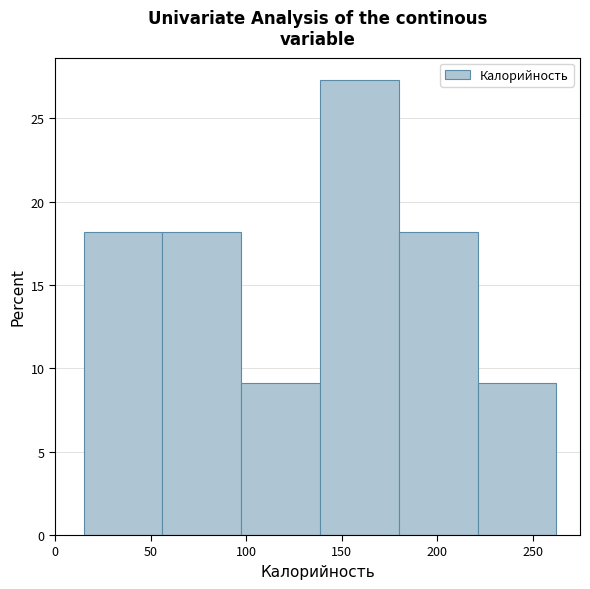

Reading left to right, list every bar in this chart as the range it spans on the x-axis followed by its height. Neither the bar edges nor the heights are printed on the chart, so give them approximately, as read against the axes.

15 to 55: 18.0
55 to 95: 18.0
95 to 140: 9.0
140 to 180: 27.5
180 to 220: 18.0
220 to 260: 9.0